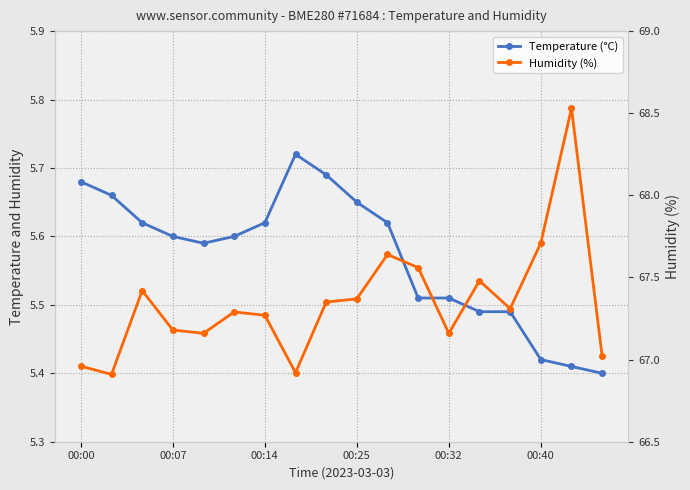

Reading left to right, list all the values displayed in this chart.

Temperature (°C): 5.7	5.7	5.6	5.6	5.6	5.6	5.6	5.7	5.7	5.7	5.6	5.5	5.5	5.5	5.5	5.4	5.4	5.4
Humidity (%): 67.0	66.9	67.4	67.2	67.2	67.3	67.3	66.9	67.3	67.4	67.6	67.6	67.2	67.5	67.3	67.7	68.5	67.0